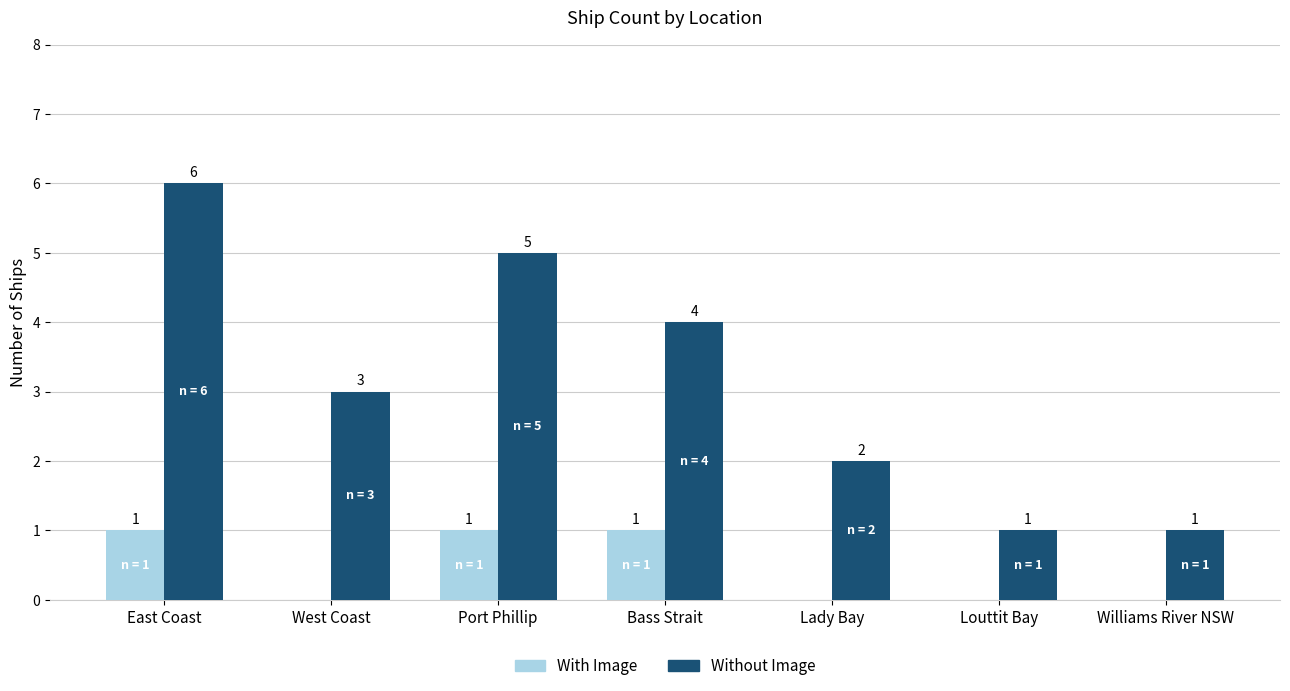

Between West Coast and Port Phillip, which series saw the biggest shift?

Without Image